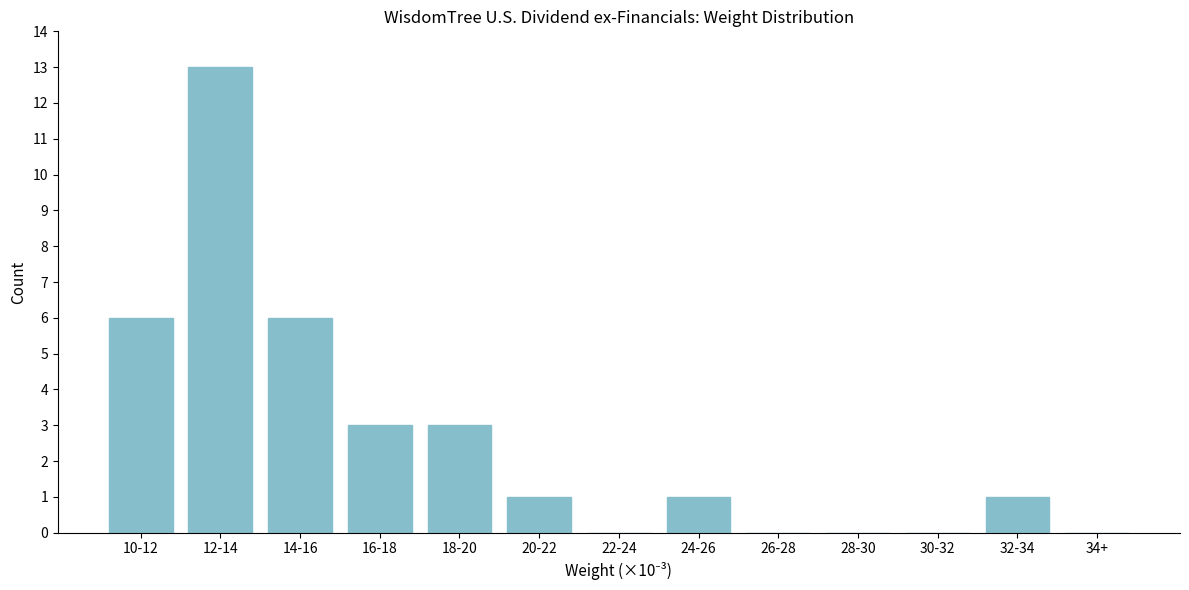

Reading left to right, list all the values displayed in this chart.

10-12=6	12-14=13	14-16=6	16-18=3	18-20=3	20-22=1	22-24=0	24-26=1	26-28=0	28-30=0	30-32=0	32-34=1	34+=0